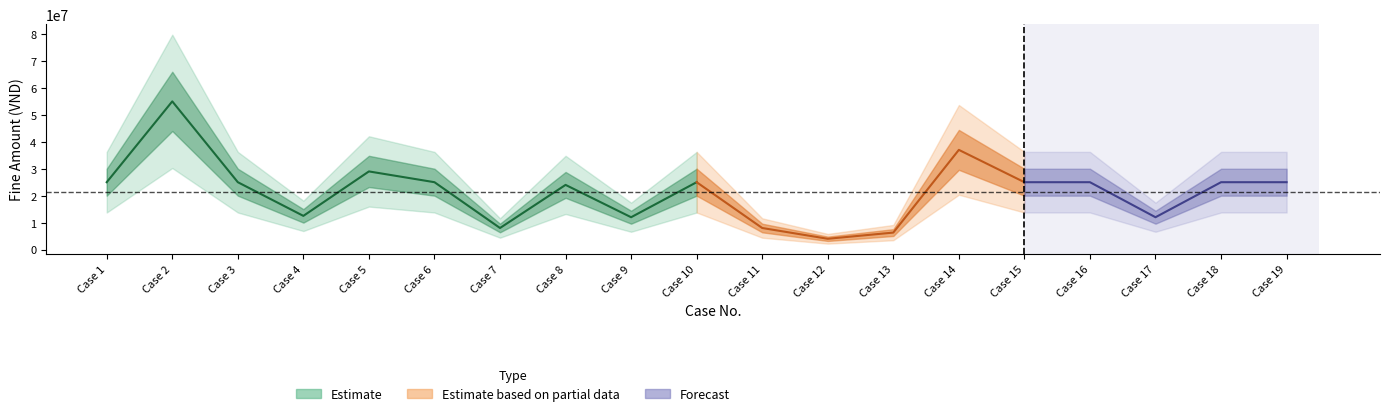

The Forecast series shows 14251475 at 5. True or false?

False